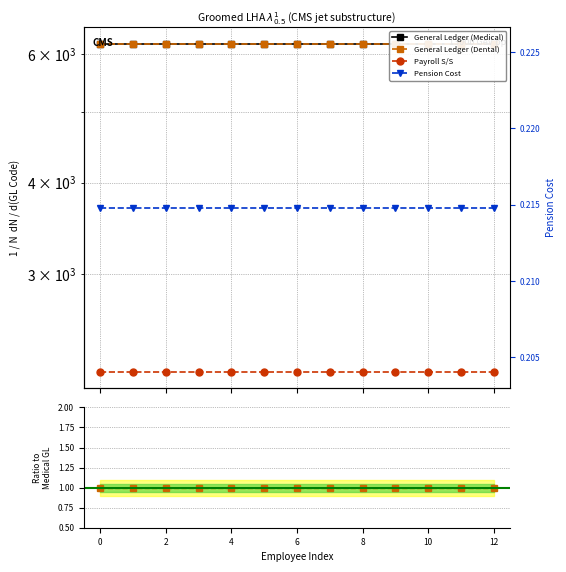

Rank the series at 0 from highest to lowest value.

General Ledger (Medical), General Ledger (Dental), Payroll S/S, Pension Cost